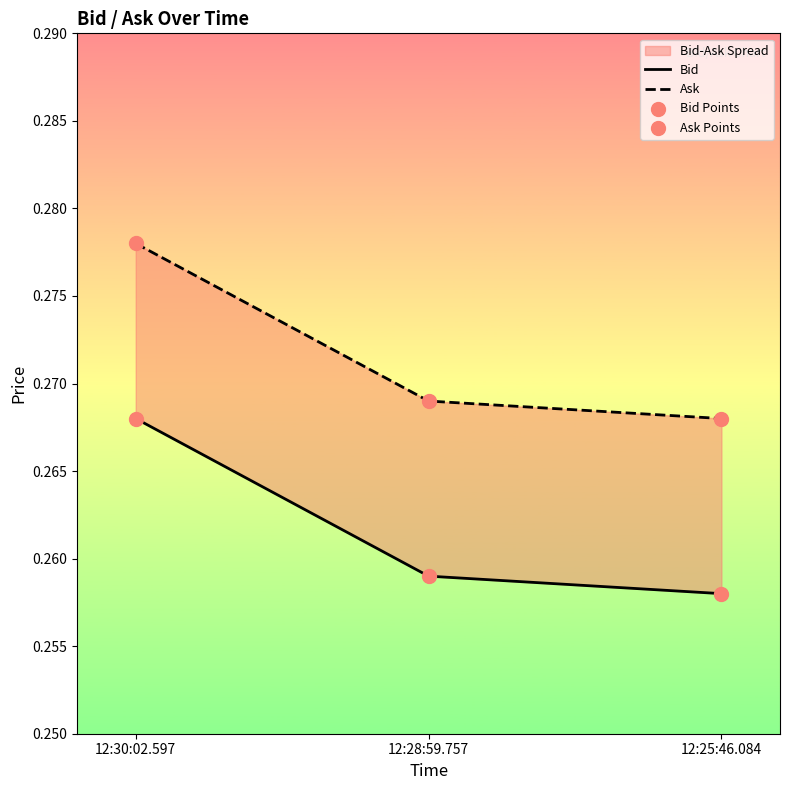

At how many categories does at least one series exceed 0?

3